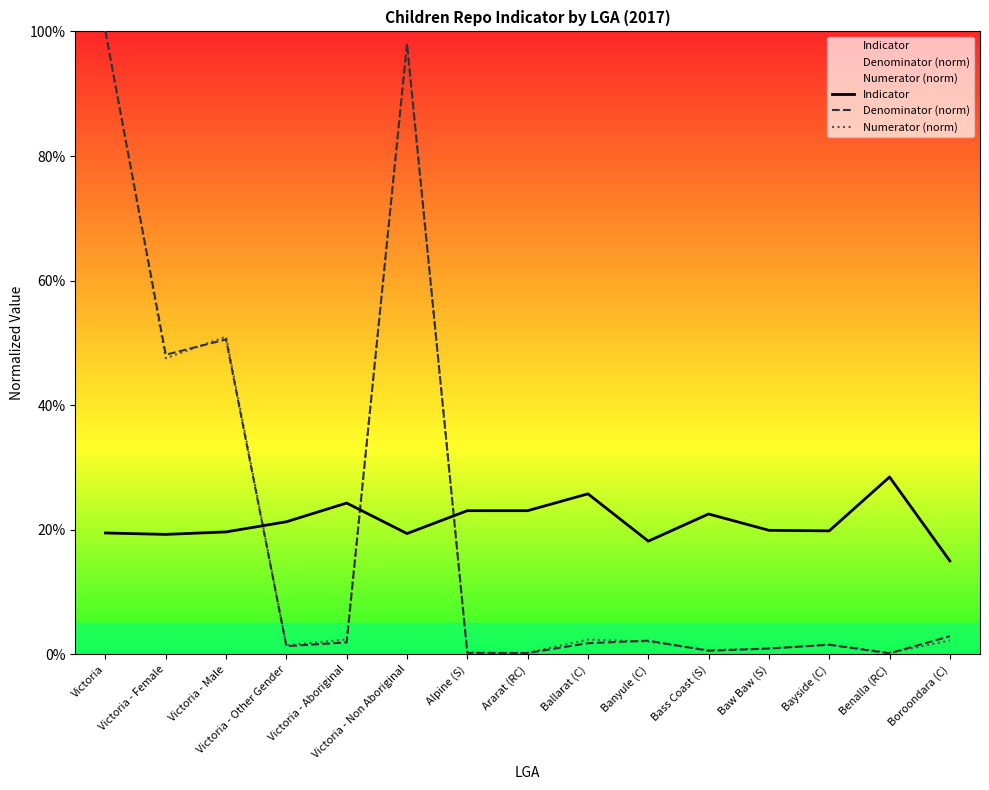

What is the total value across all series at Victoria - Non Aboriginal?

2.2